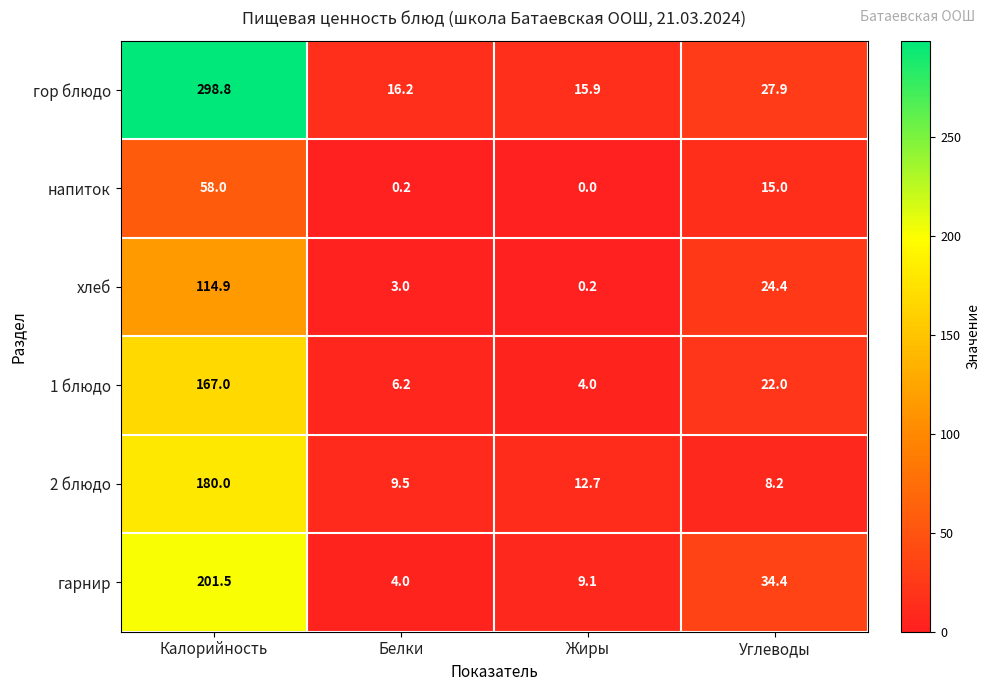

Is it true that гарнир equals 2.7 at Белки?

False